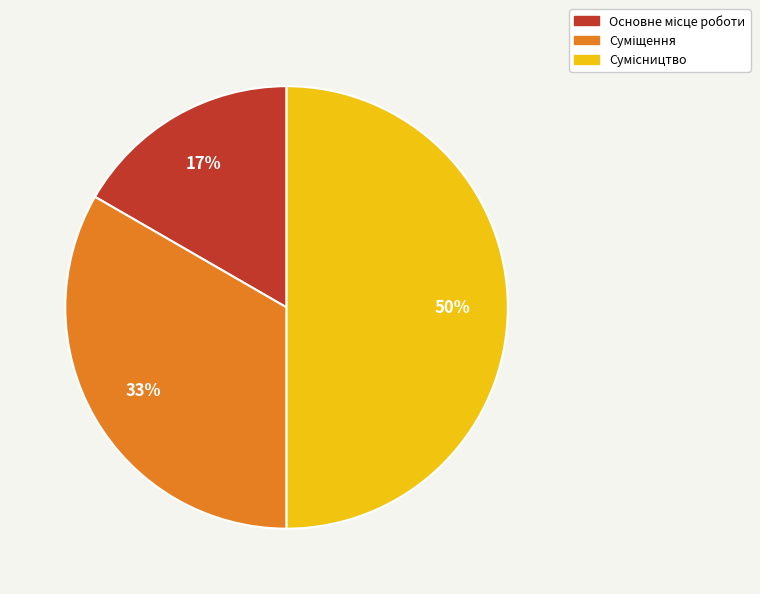

To the nearest percent, what is the difference between the largest and smallest slice percentages?

33%